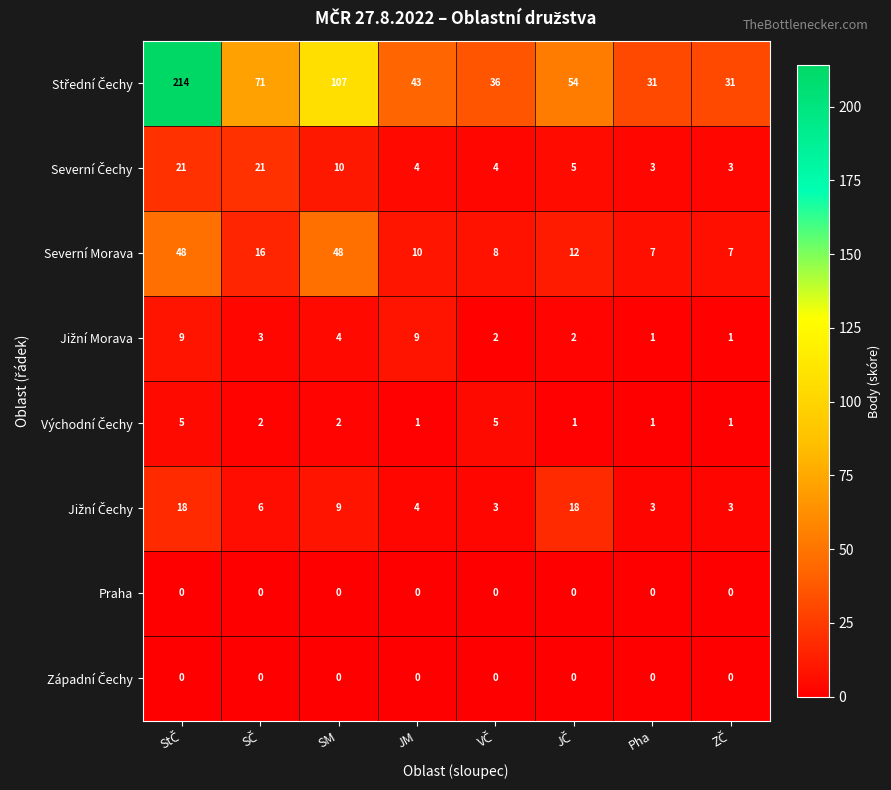

What is the difference between the highest and lowest values at Pha?

31